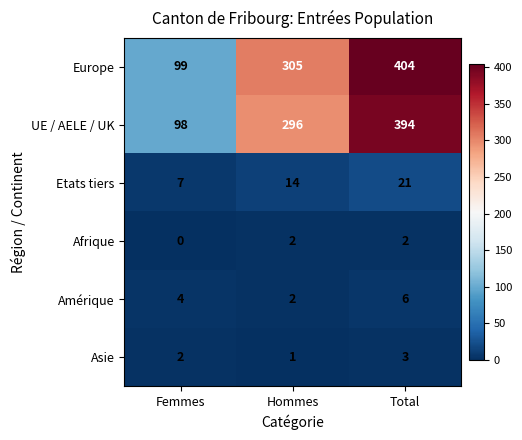

Count the Afrique values in the range 0 to 2.

3